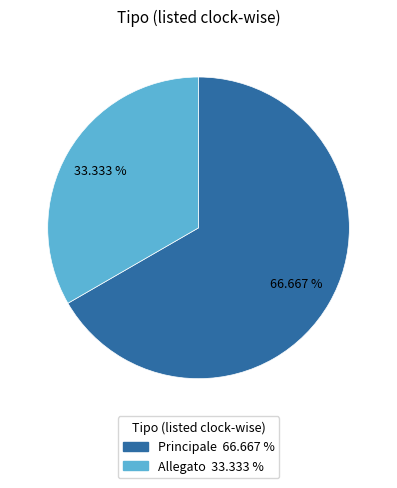

What is the total percentage of Allegato and Principale?

100.0%